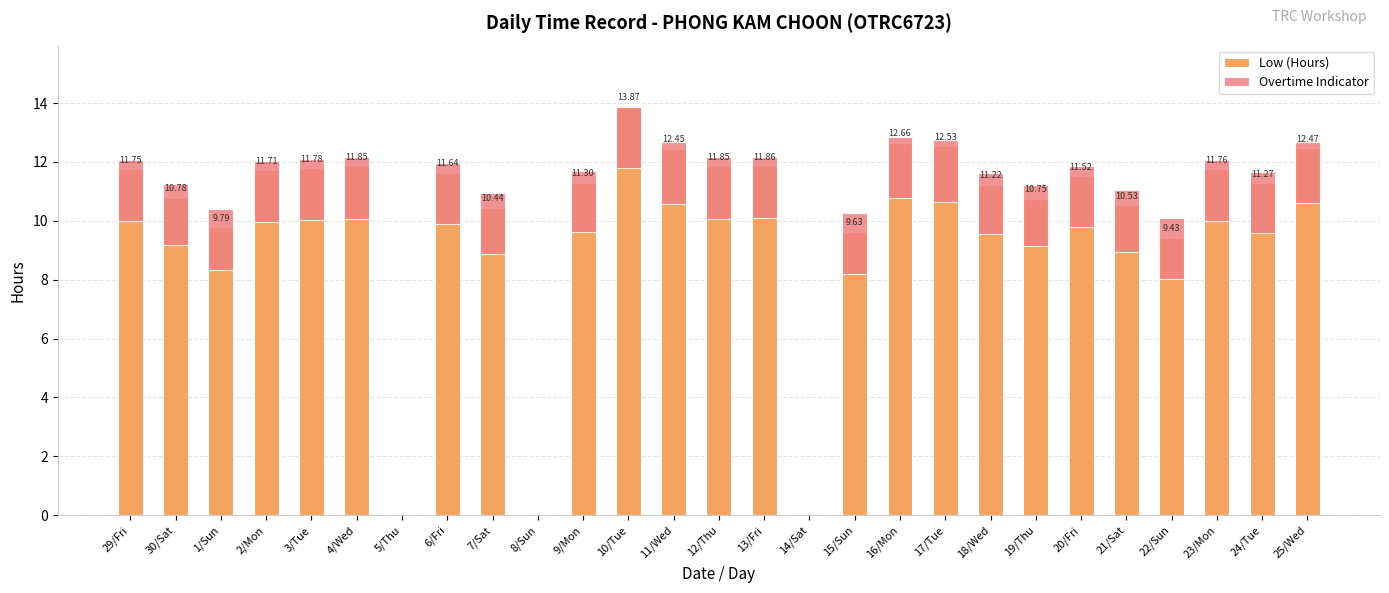

At 21/Sat, list the series in order from largest to smallest.

Low (Hours), Overtime Indicator